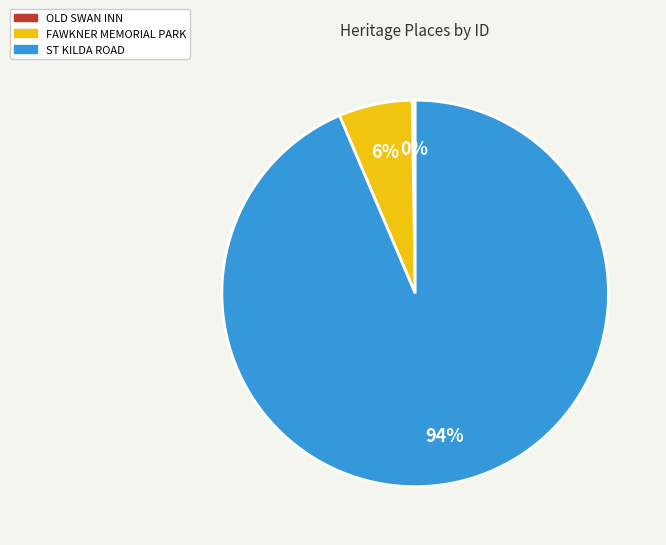

Is there a majority slice in this chart?

Yes